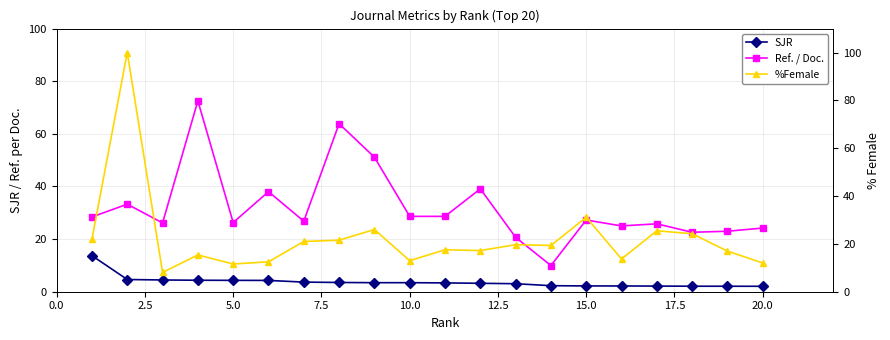

True or false: %Female has more than 2 interior local peaks.

True